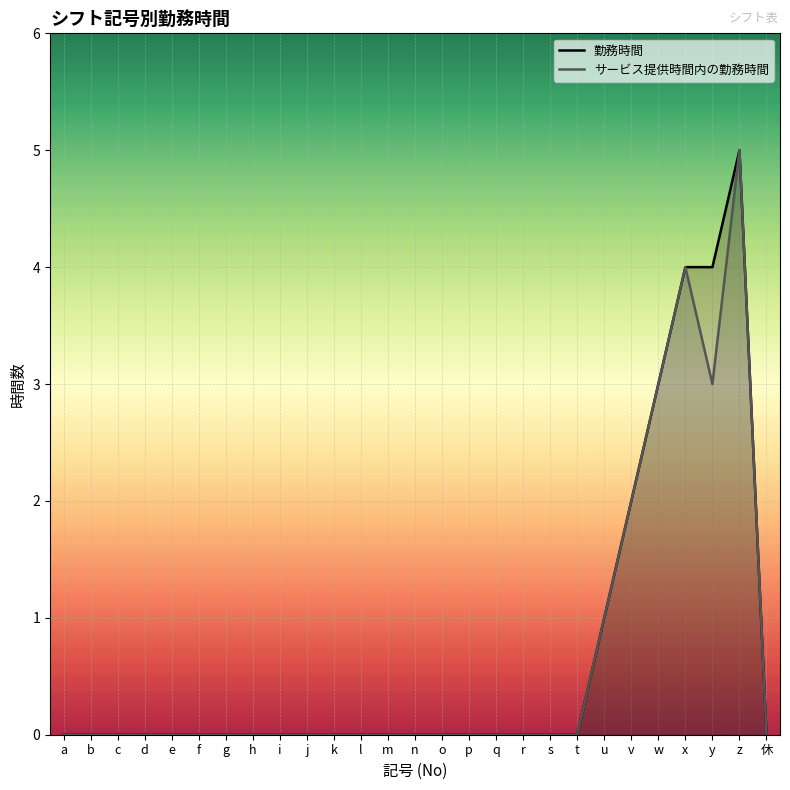

Which series changed the most between f and q?

勤務時間